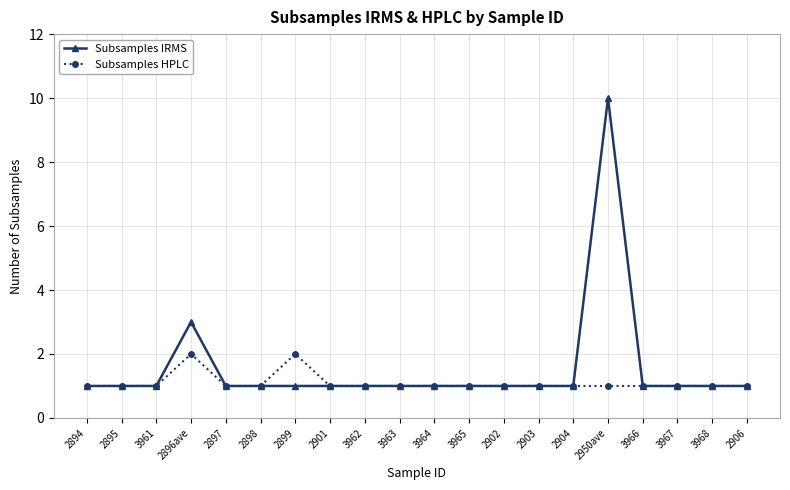

What position from the right is 3962?

12